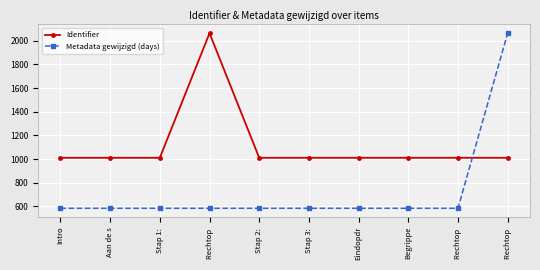

How many categories are shown in the chart?

10